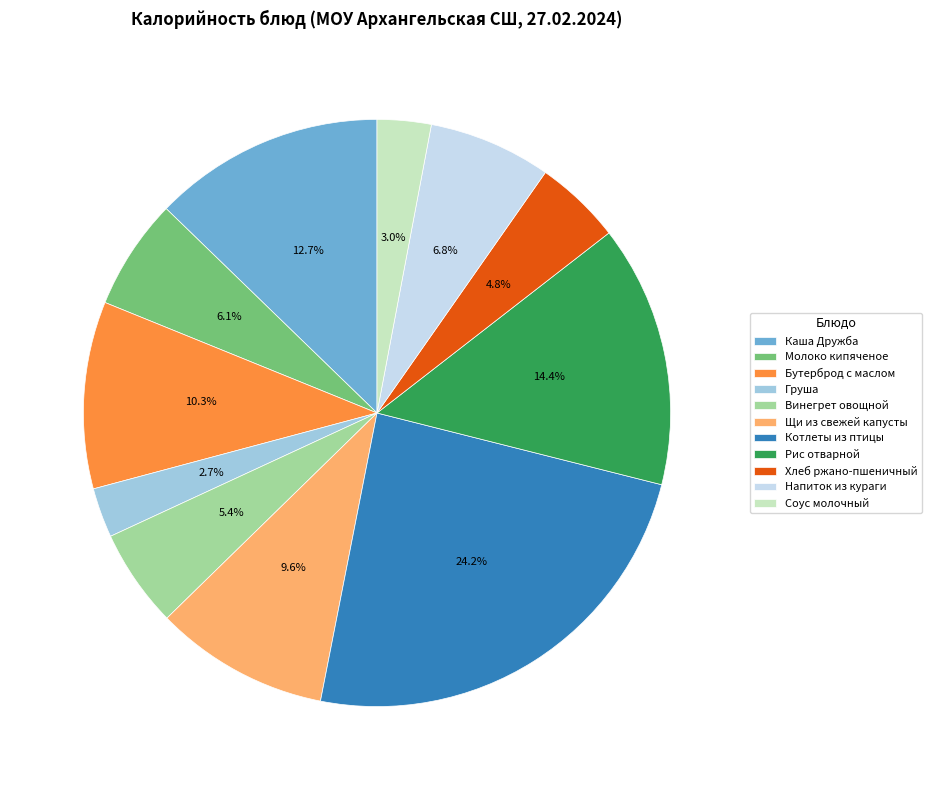

The Каша Дружба slice represents 1% of the pie. True or false?

False